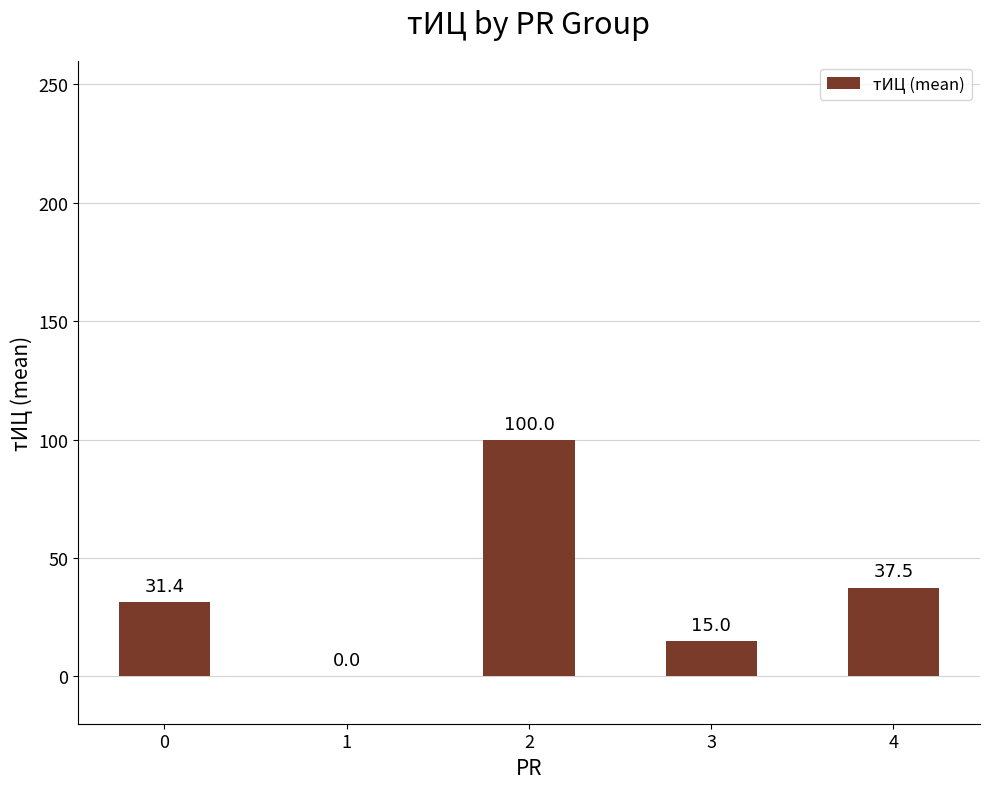

Are the bars grouped side by side (vs. stacked)?

No